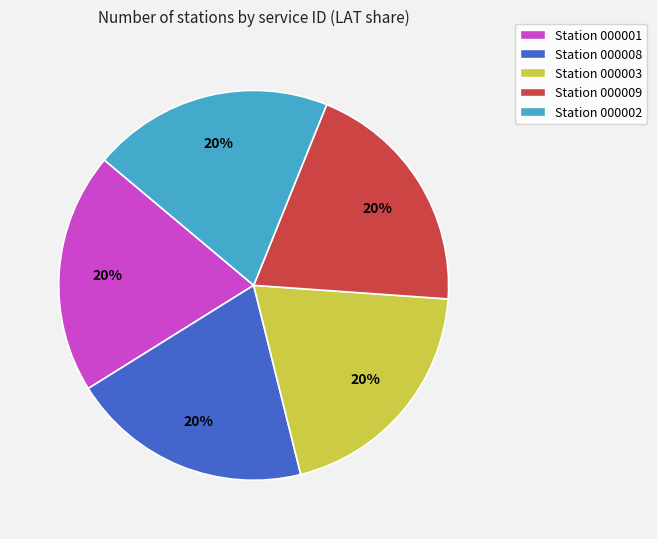

What is the ratio of the value at Station 000003 to the value at Station 000001?

1.0